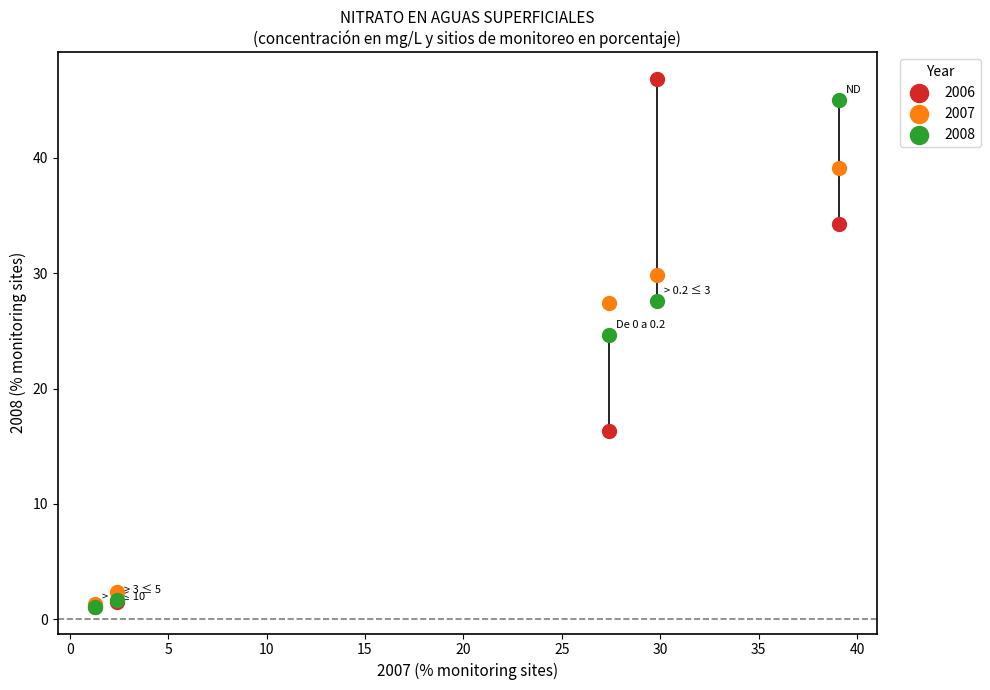

In the 2008 series, what Y value is closest to 23?

24.7